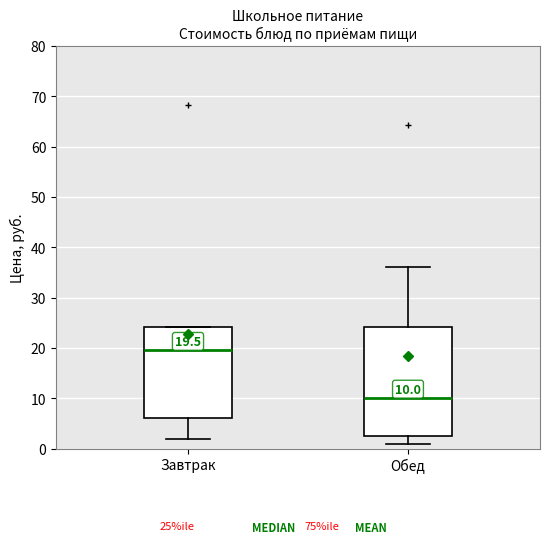

Which box's median line is the highest?

Завтрак